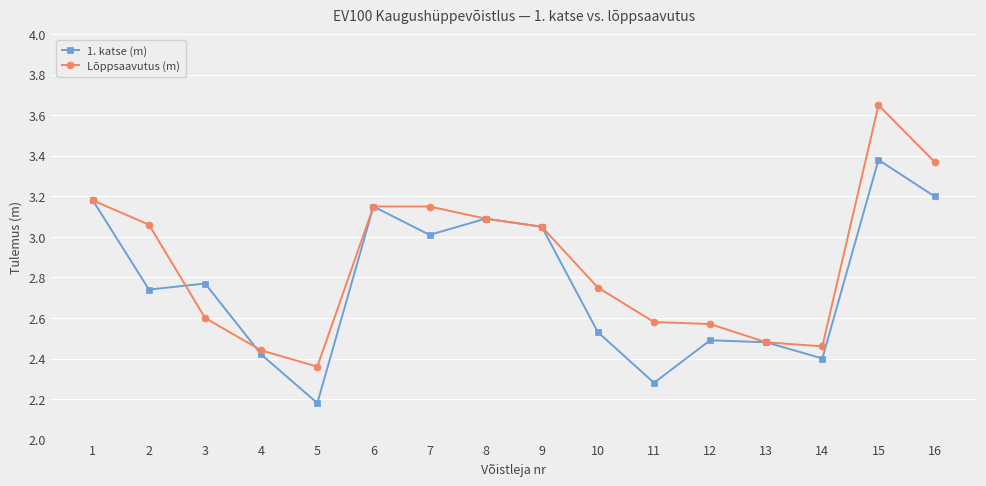

True or false: Lõppsaavutus (m) and 1. katse (m) intersect in this chart.

True